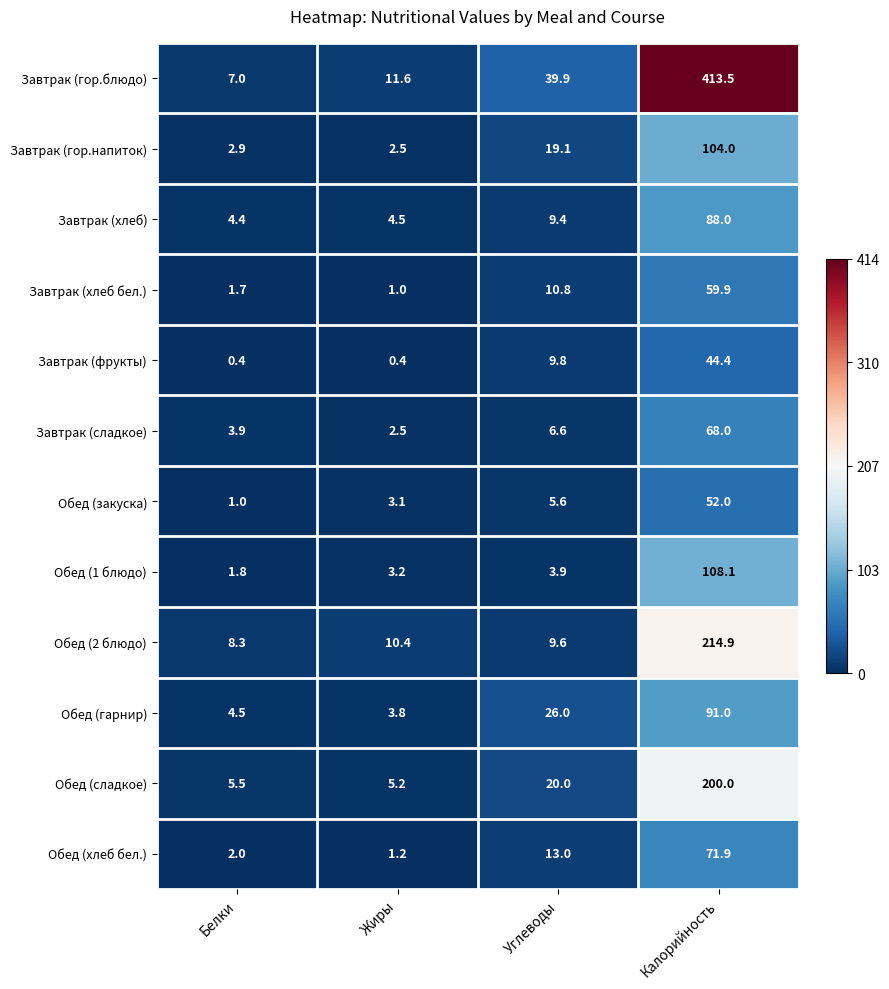

Which series changed the most between Белки and Углеводы?

Завтрак (гор.блюдо)